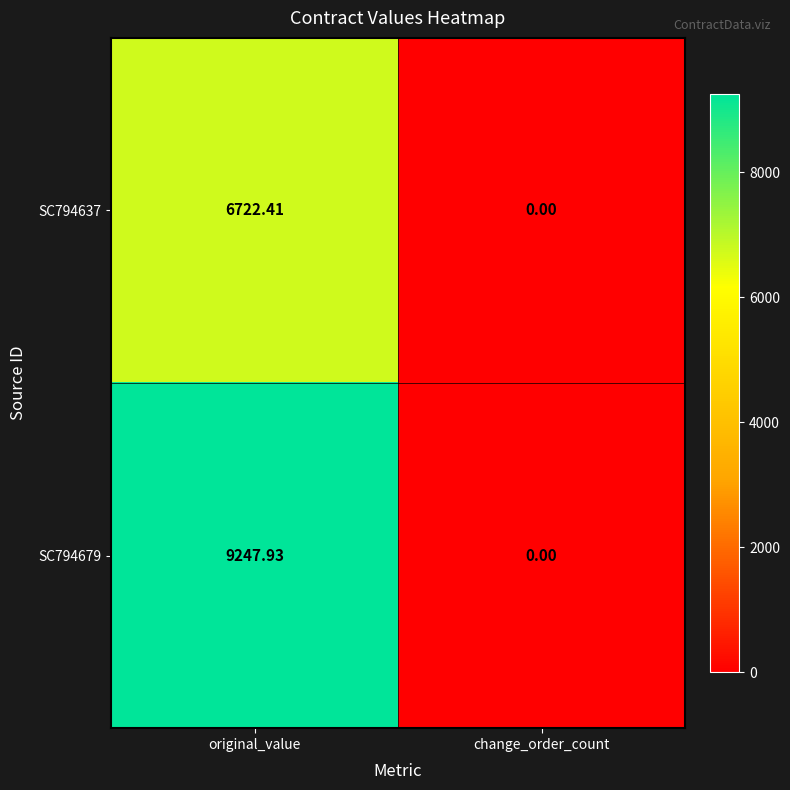

Which category has the lowest value in the SC794637 series?

change_order_count